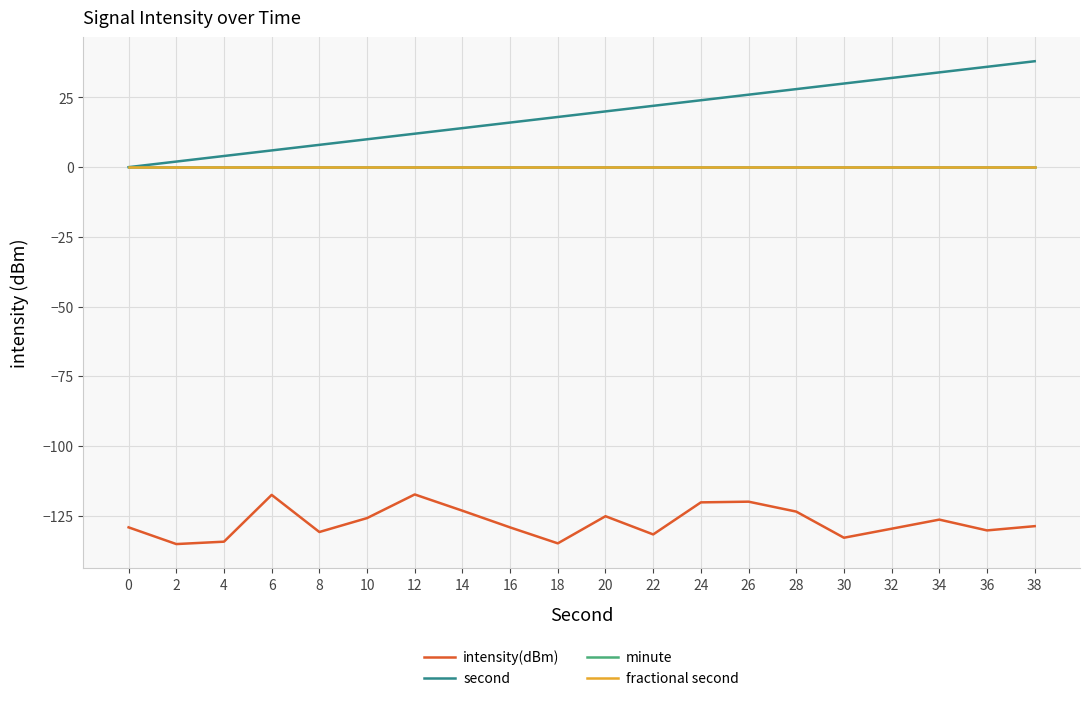

Between 8 and 24, which is larger?

24